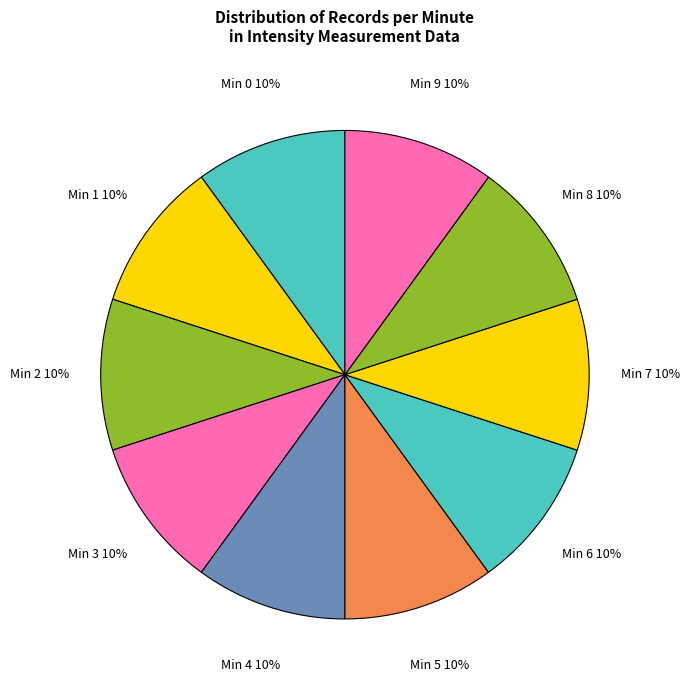

Is it true that Min 3 is 10% of the pie?

True